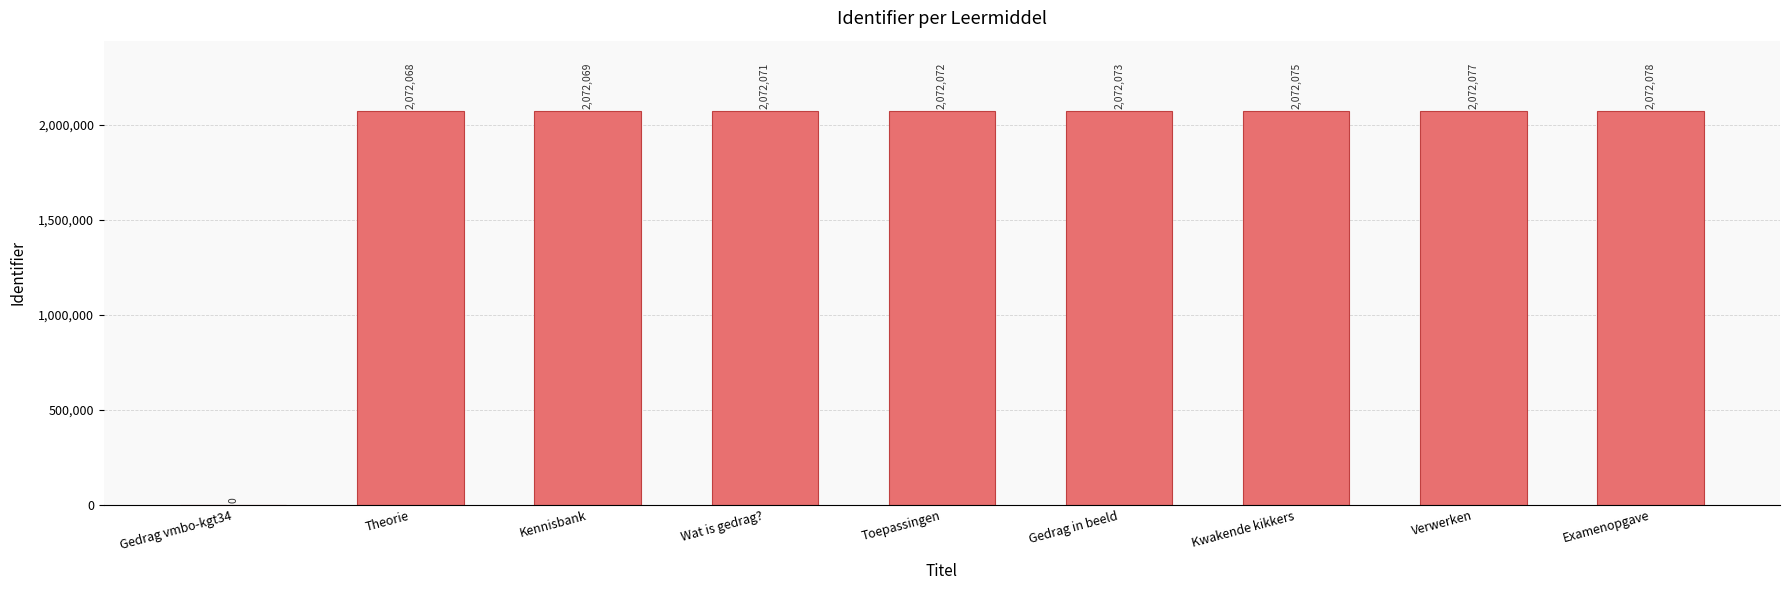

What is the sum of all values?

16576583